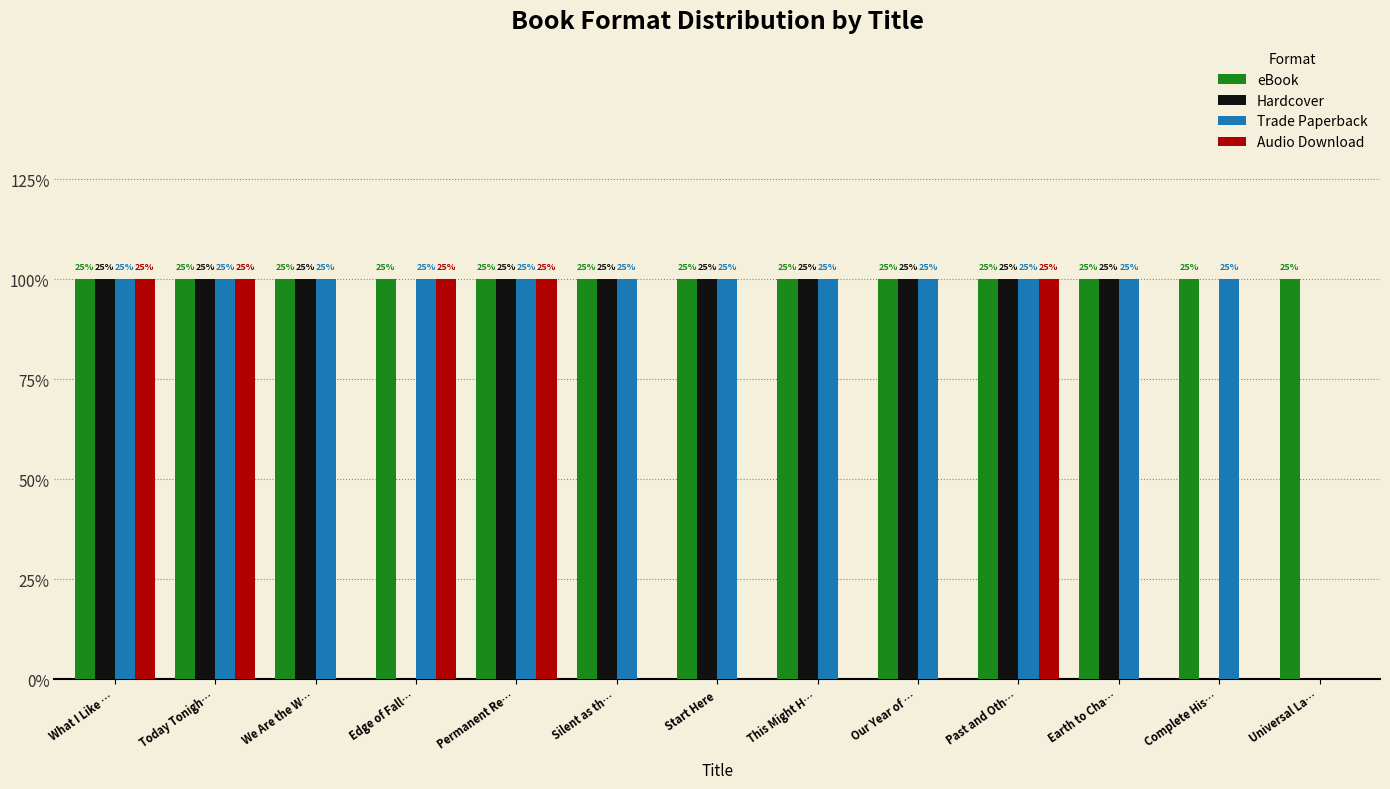

True or false: eBook has a value of 0 at Today Tonigh….

False